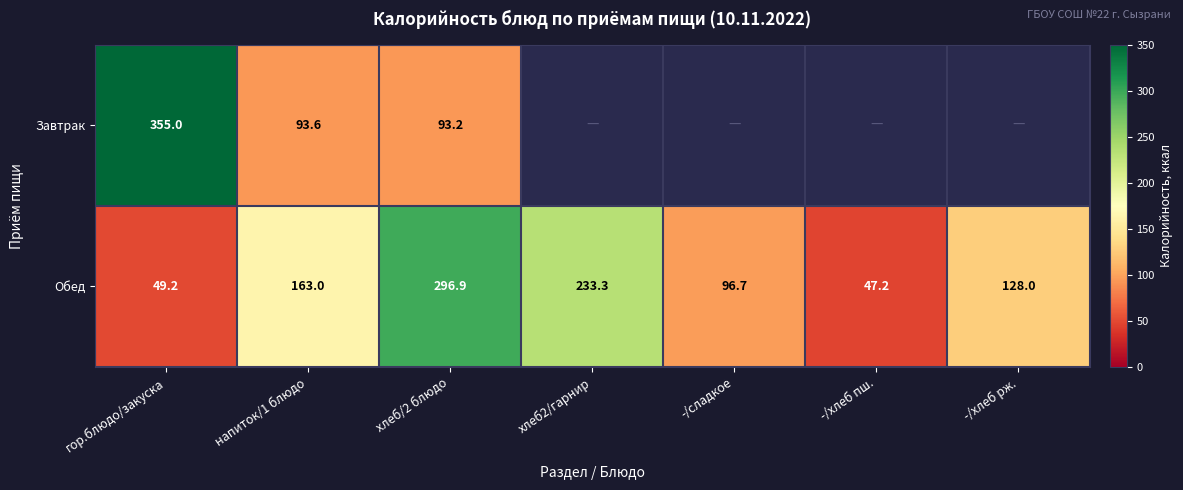

At which category does the chart reach its minimum across all series?

-/хлеб пш.